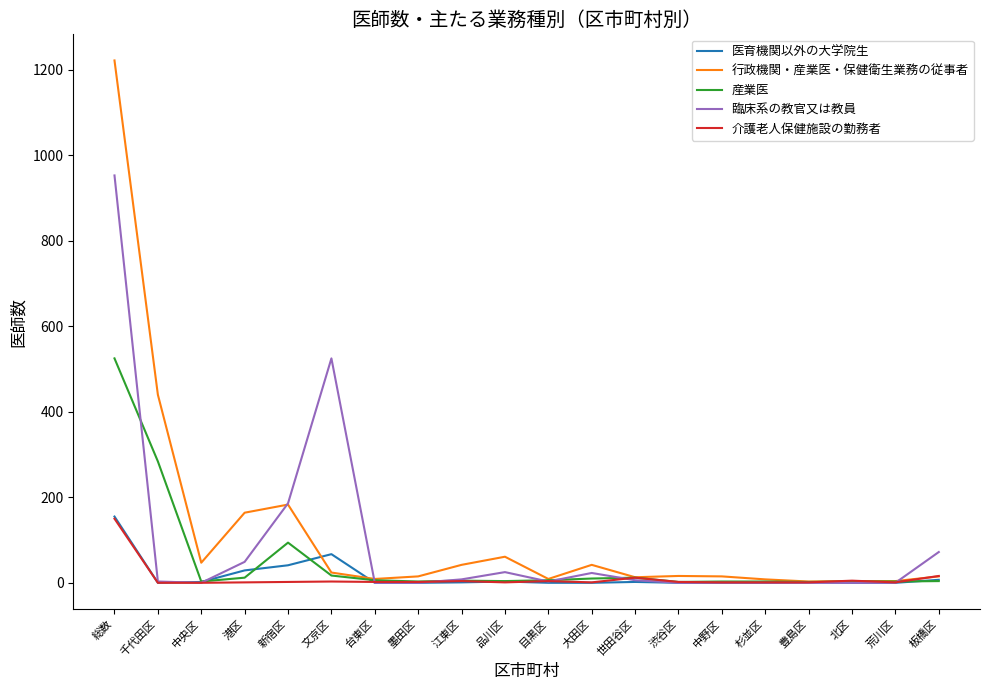

What is the difference between the second highest and minimum values in the 介護老人保健施設の勤務者 series?

16